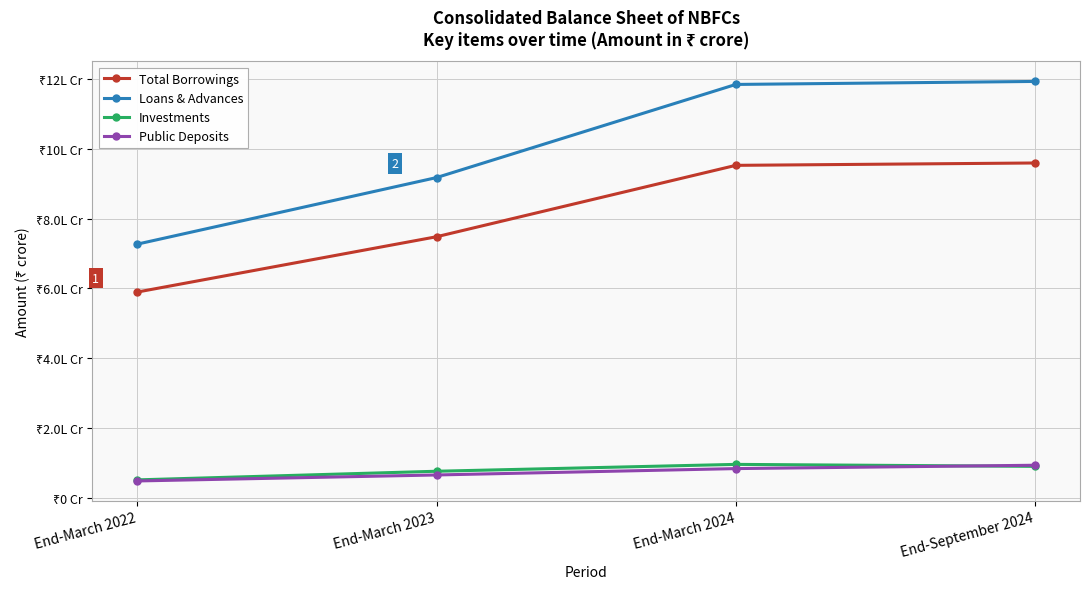

True or false: Investments has more than 0 interior local peaks.

True